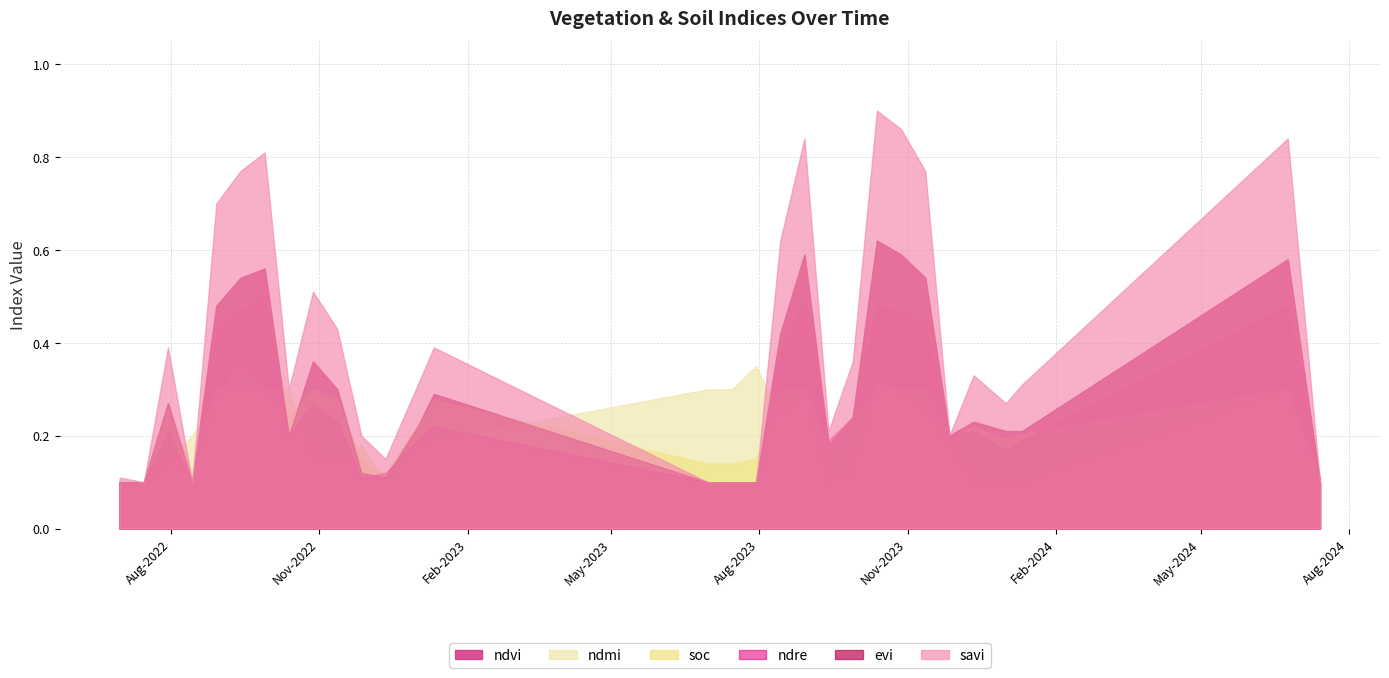

What is the label of the 19th point from the right?

12-12-2022